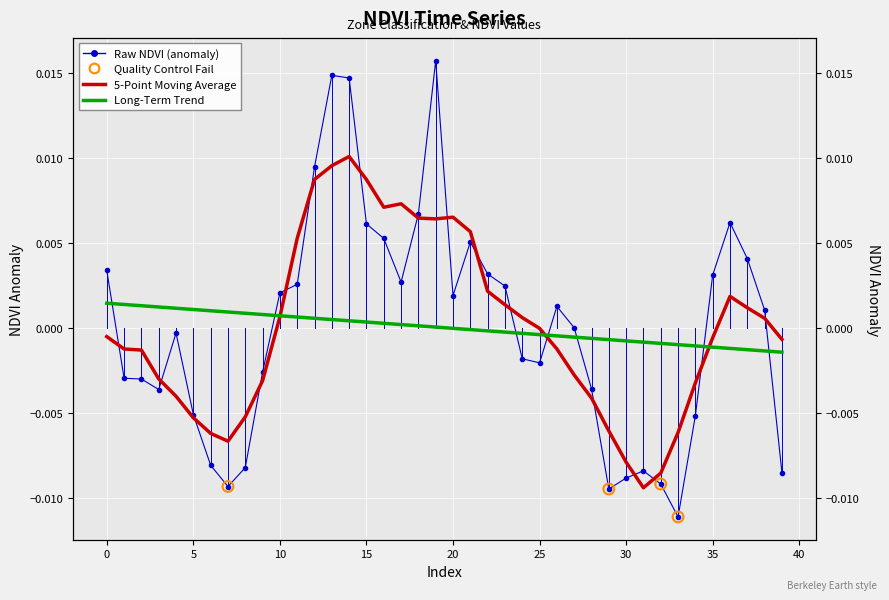

Between 31 and 5, which is larger?

5